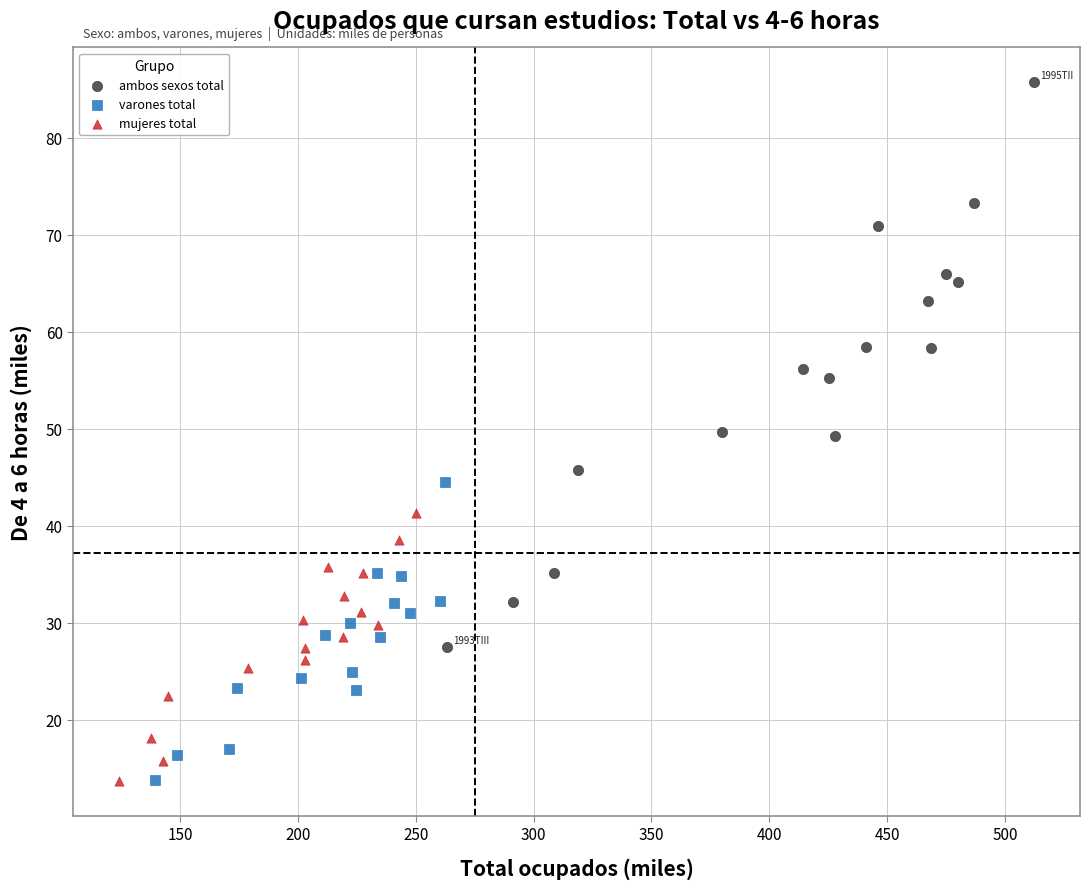

Which series has the widest spread of Y values?

ambos sexos total